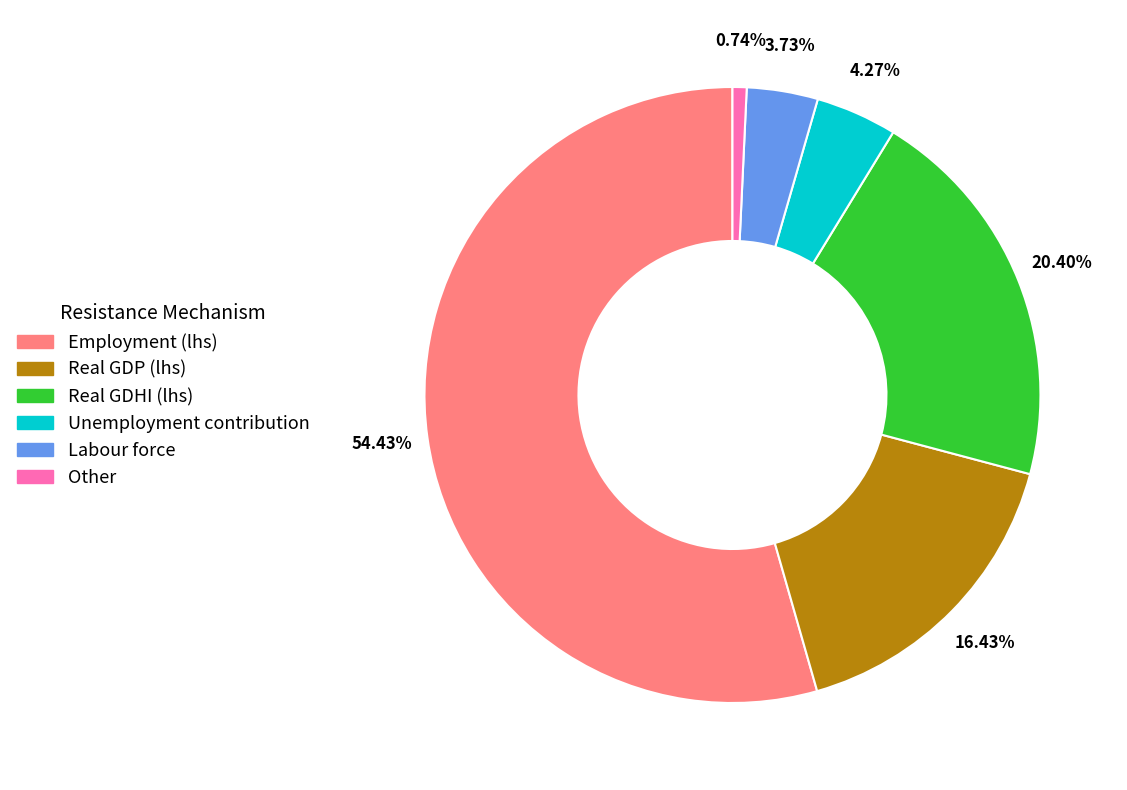

Is there any slice that represents more than half of the pie?

Yes